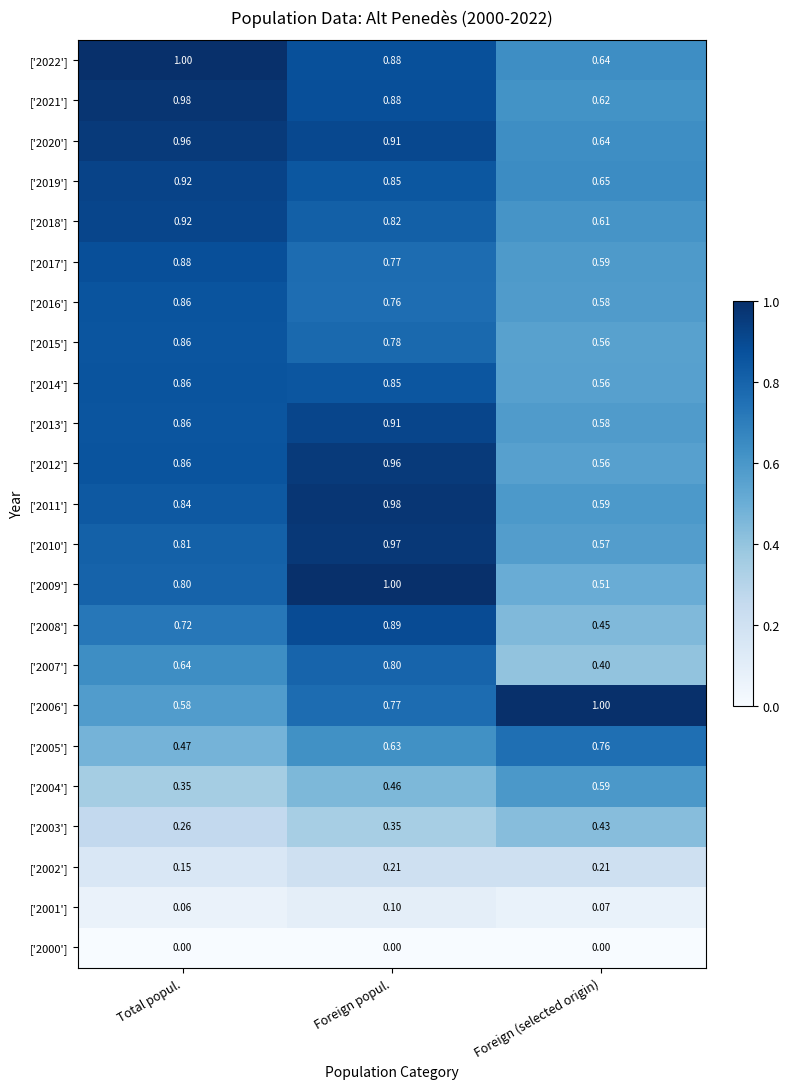

At which label does ['2010'] reach its minimum?

Foreign (selected origin)